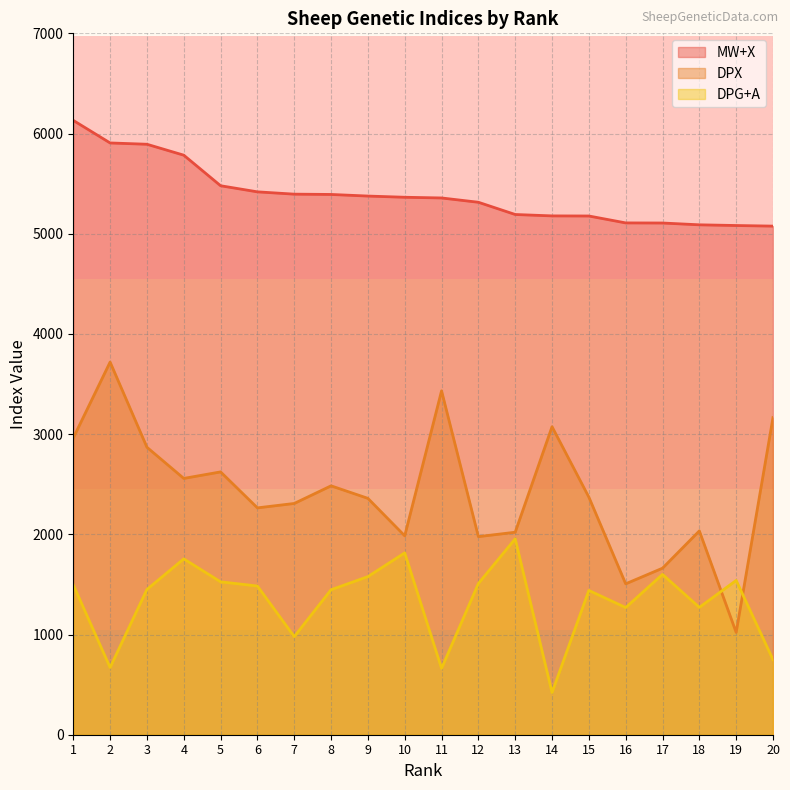

At which label does DPG+A first exceed 1484?

1